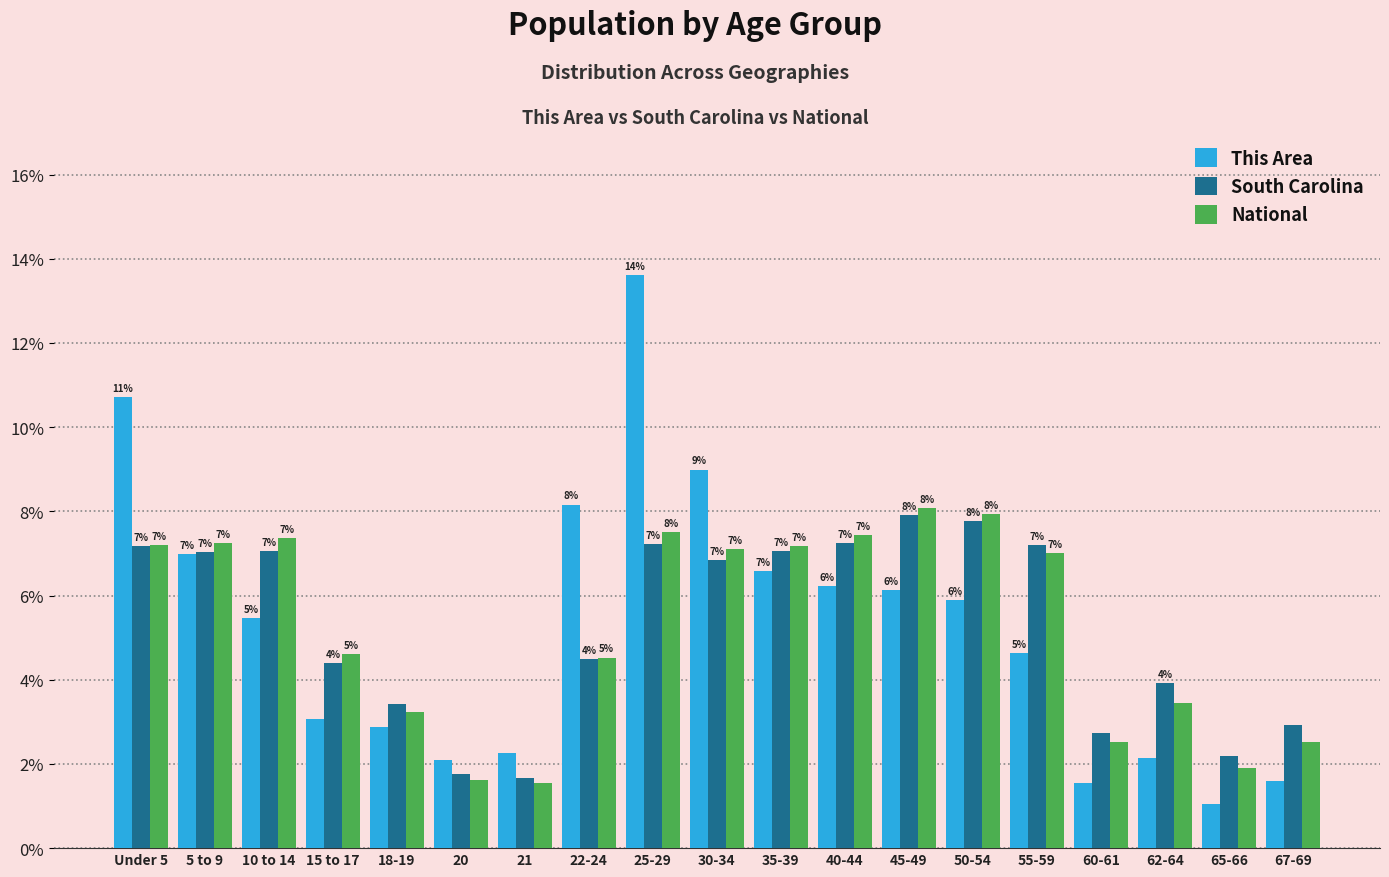

Is the value of National at 20 greater than the value of South Carolina at 35-39?

No